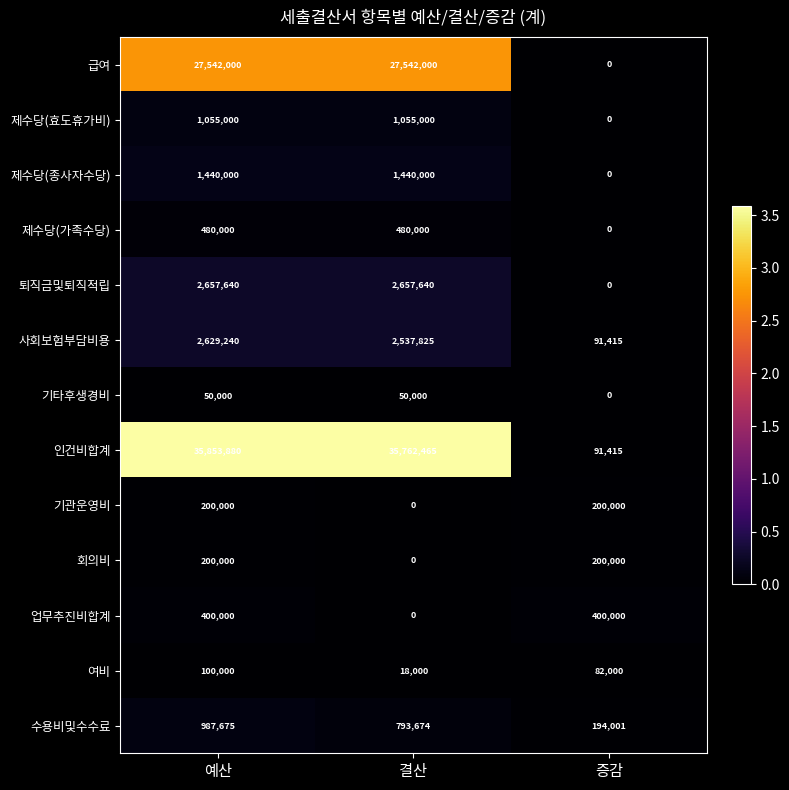

What is the spread (max minus min) of values at 예산?

35803880